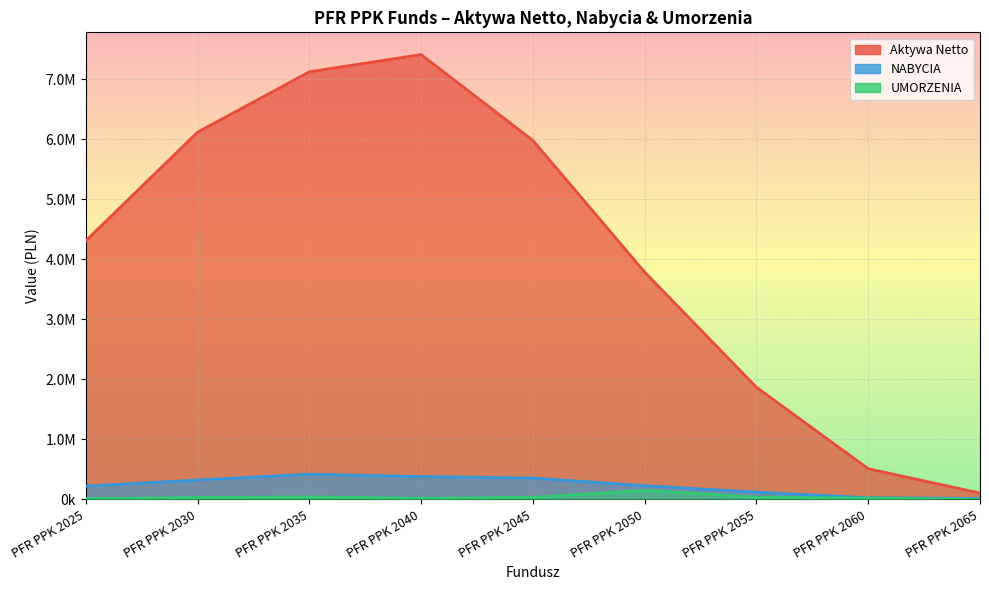

True or false: NABYCIA and Aktywa Netto cross at least once.

False